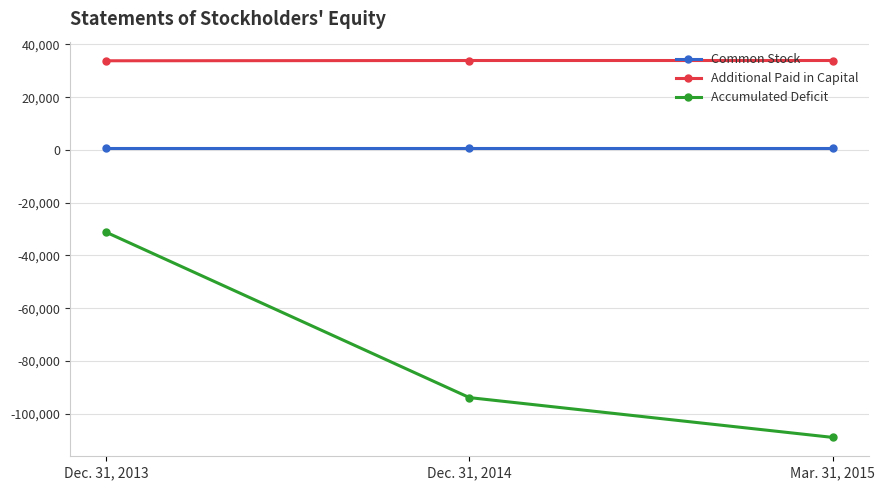

At which category is the sum across all series the highest?

Dec. 31, 2013